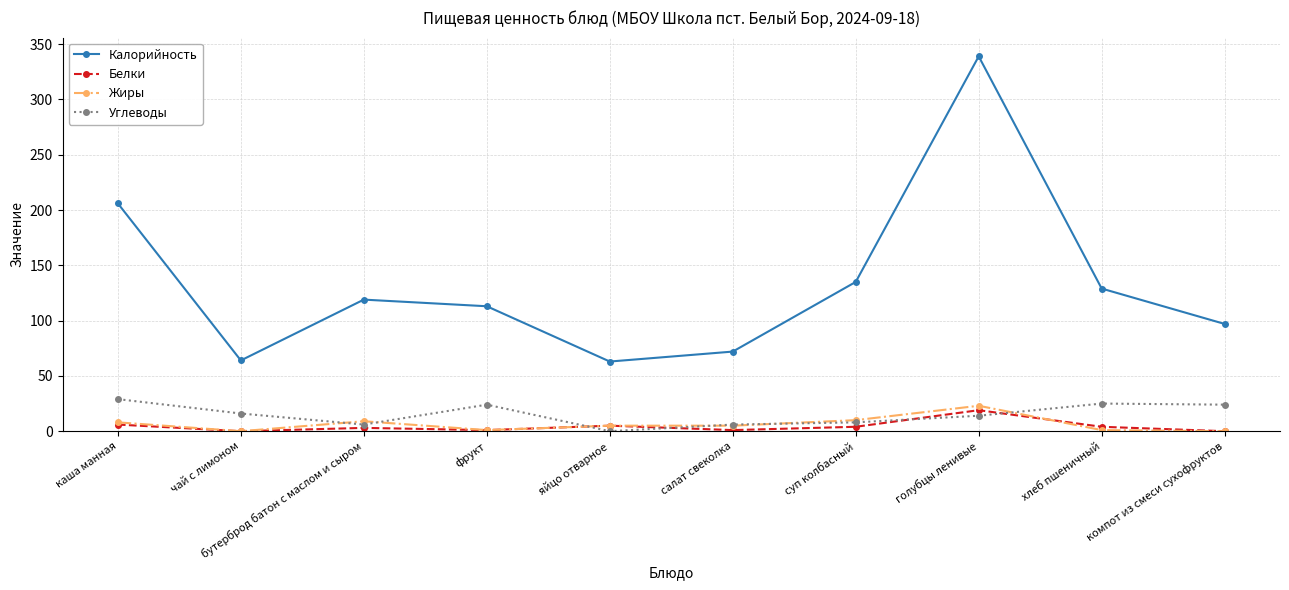

What are all the series names shown in the legend?

Калорийность, Белки, Жиры, Углеводы